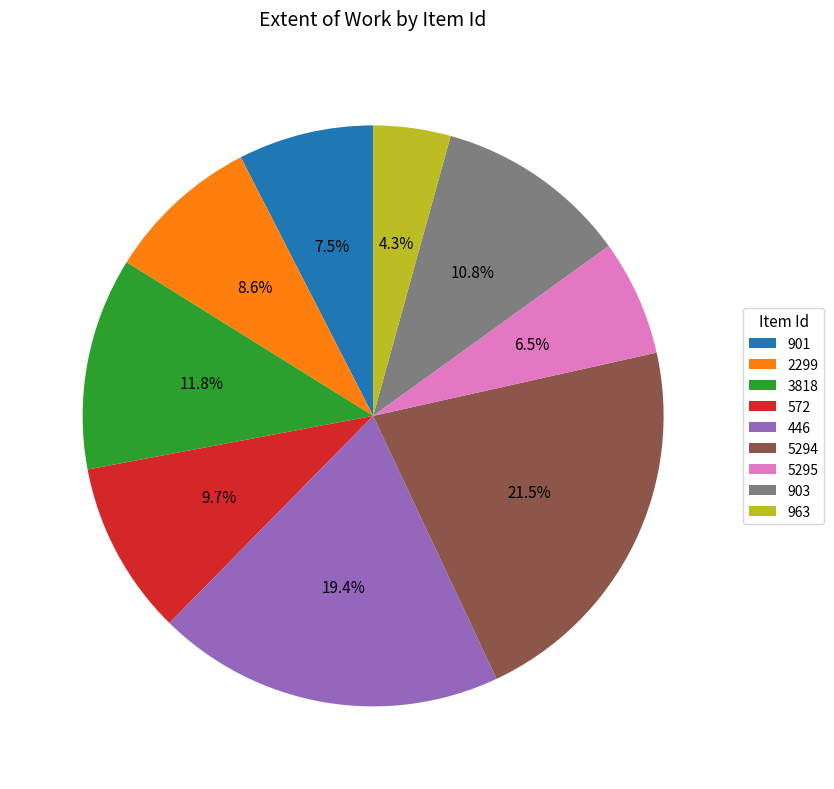

Approximately how many times larger is the value at 963 compared to 3818?

0.4